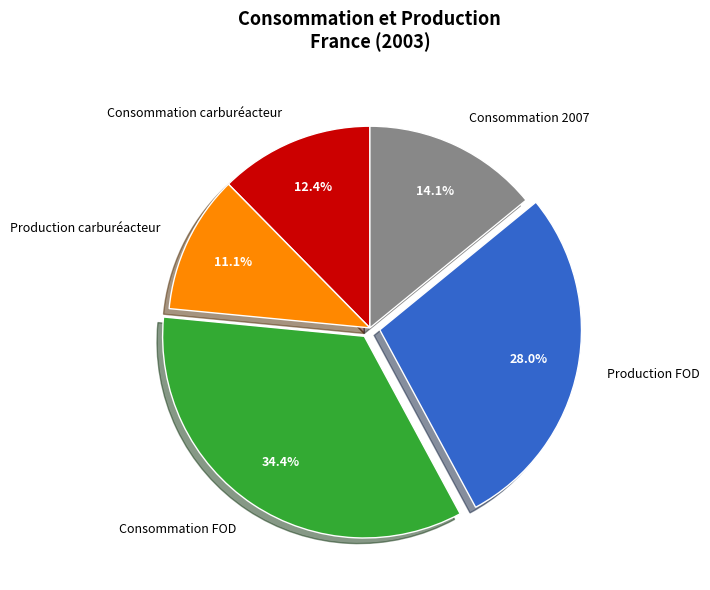

Rank the categories by value from lowest to highest.

Production carburéacteur, Consommation carburéacteur, Consommation 2007, Production FOD, Consommation FOD